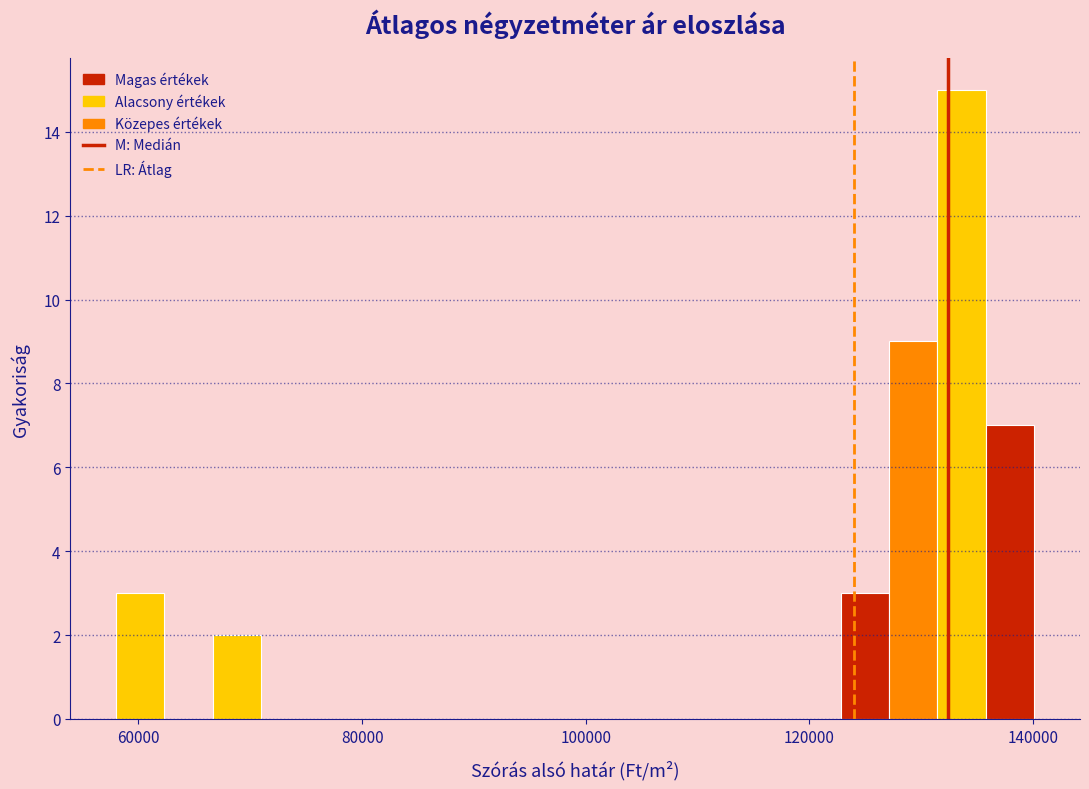

Read against the x-axis, roughly where is the centre of the tallest bar?

134000